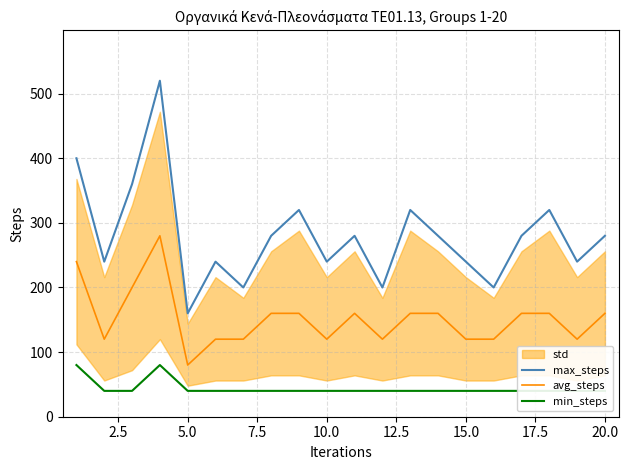

What value does the max_steps series have at 15.0, to the nearest 50?

250